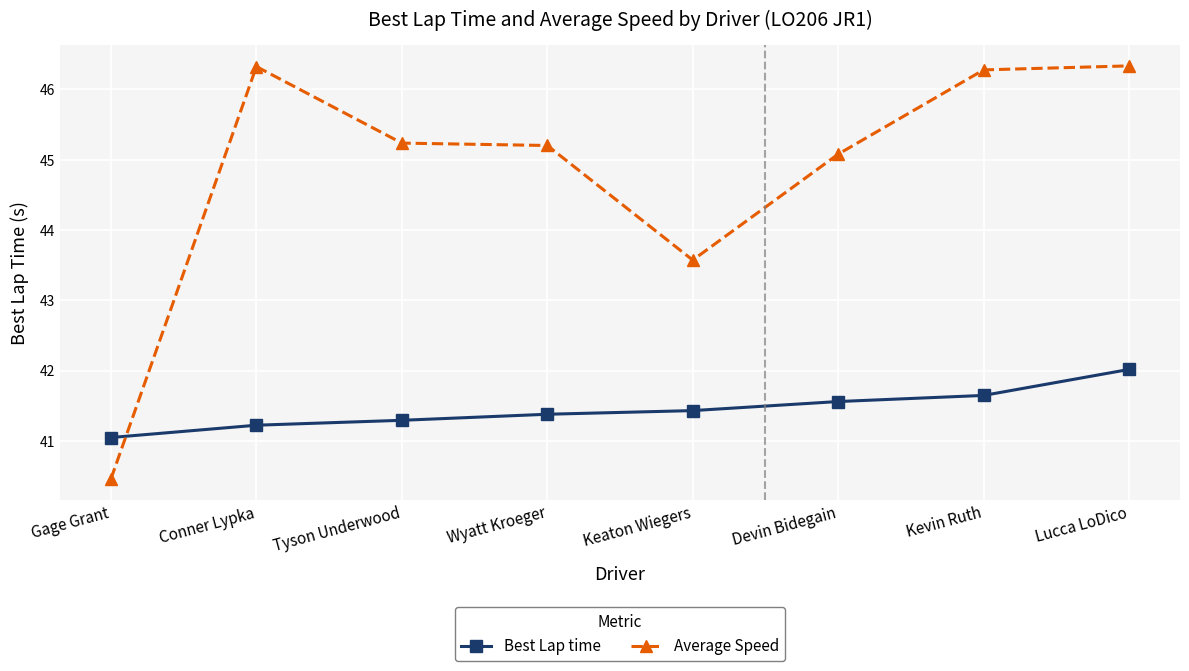

The value of Average Speed at Wyatt Kroeger is 76.0. True or false?

False